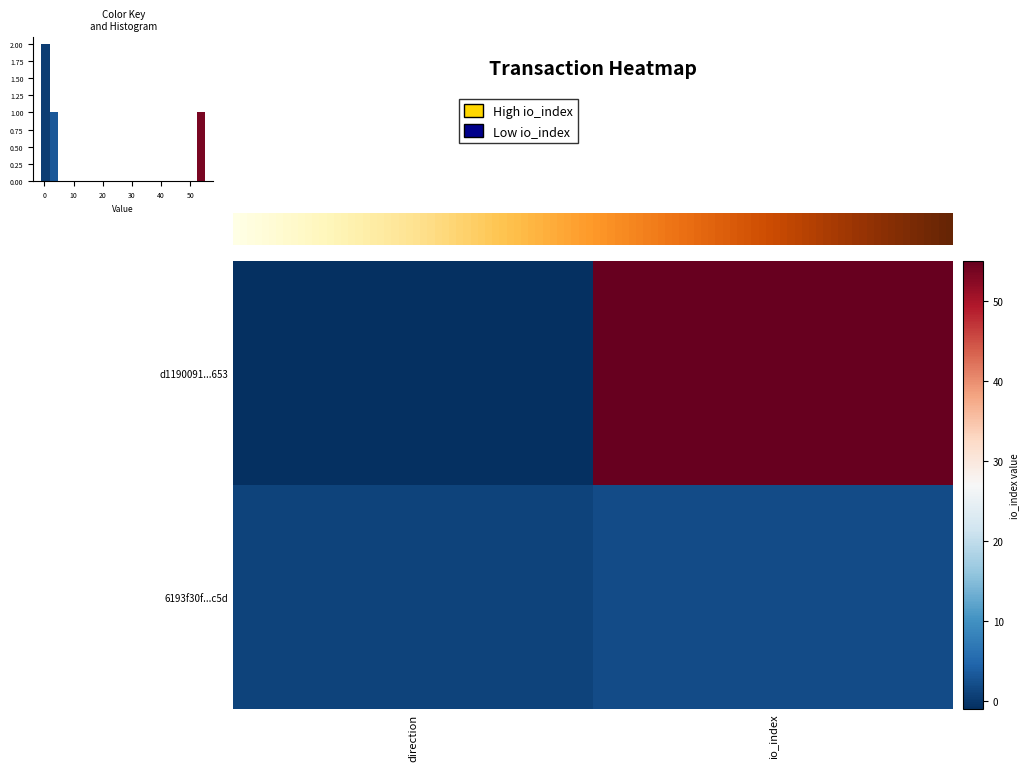

What is the average value of the d1190091...653 series?

27